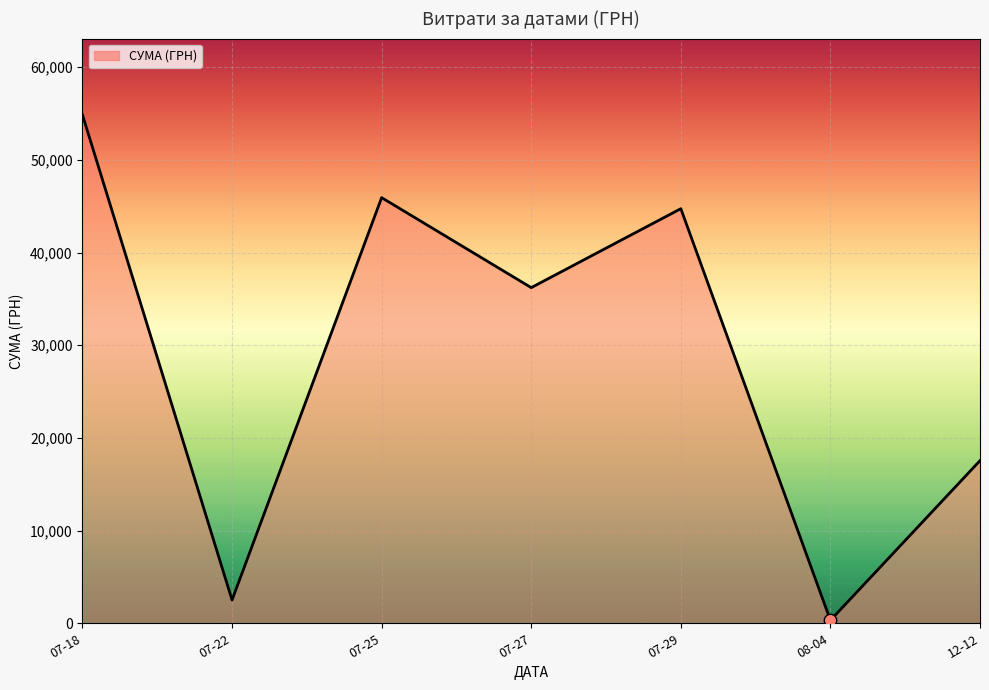

Approximately how many times larger is the value at 07-29 compared to 07-18?

0.8